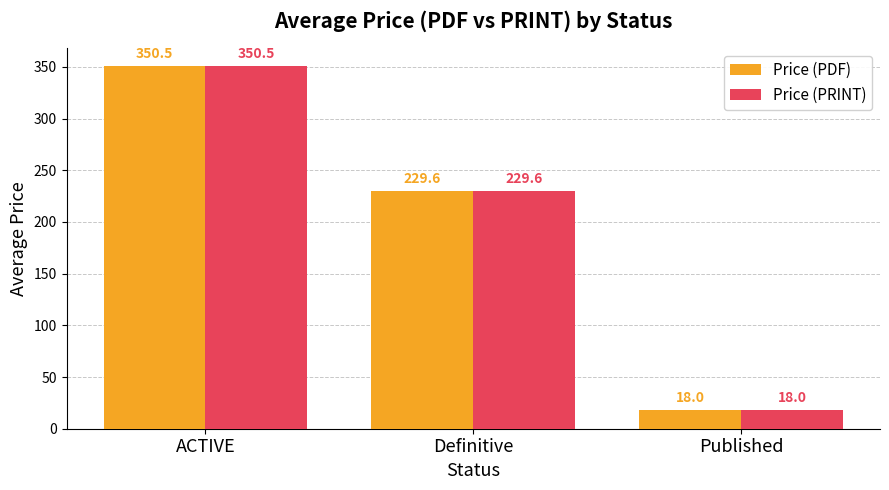

At which category is the sum across all series the highest?

ACTIVE